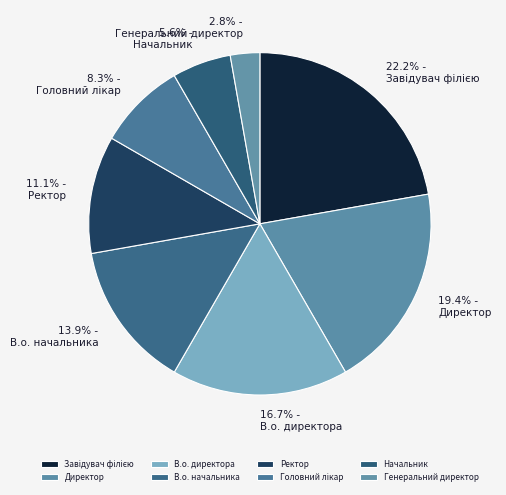

Is it true that В.о. начальника is 8% of the pie?

False